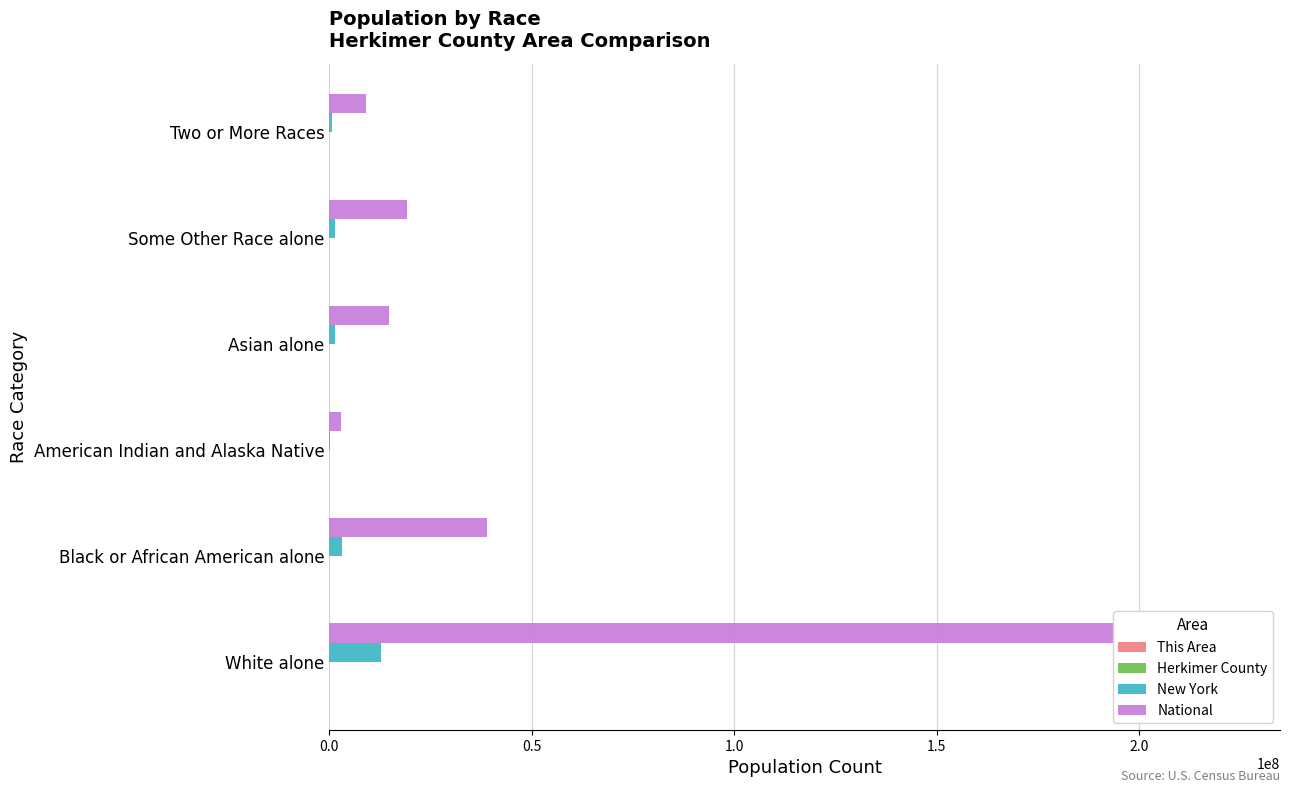

Which series changed the most between Black or African American alone and Some Other Race alone?

National